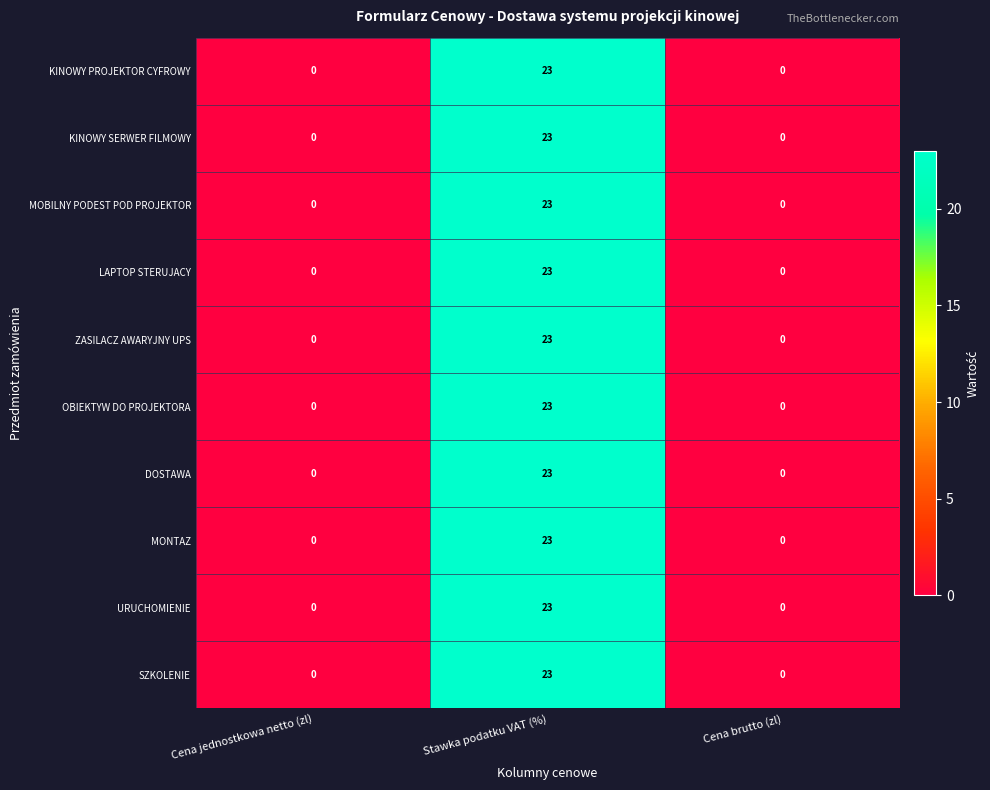

Count the number of data series in this chart.

10